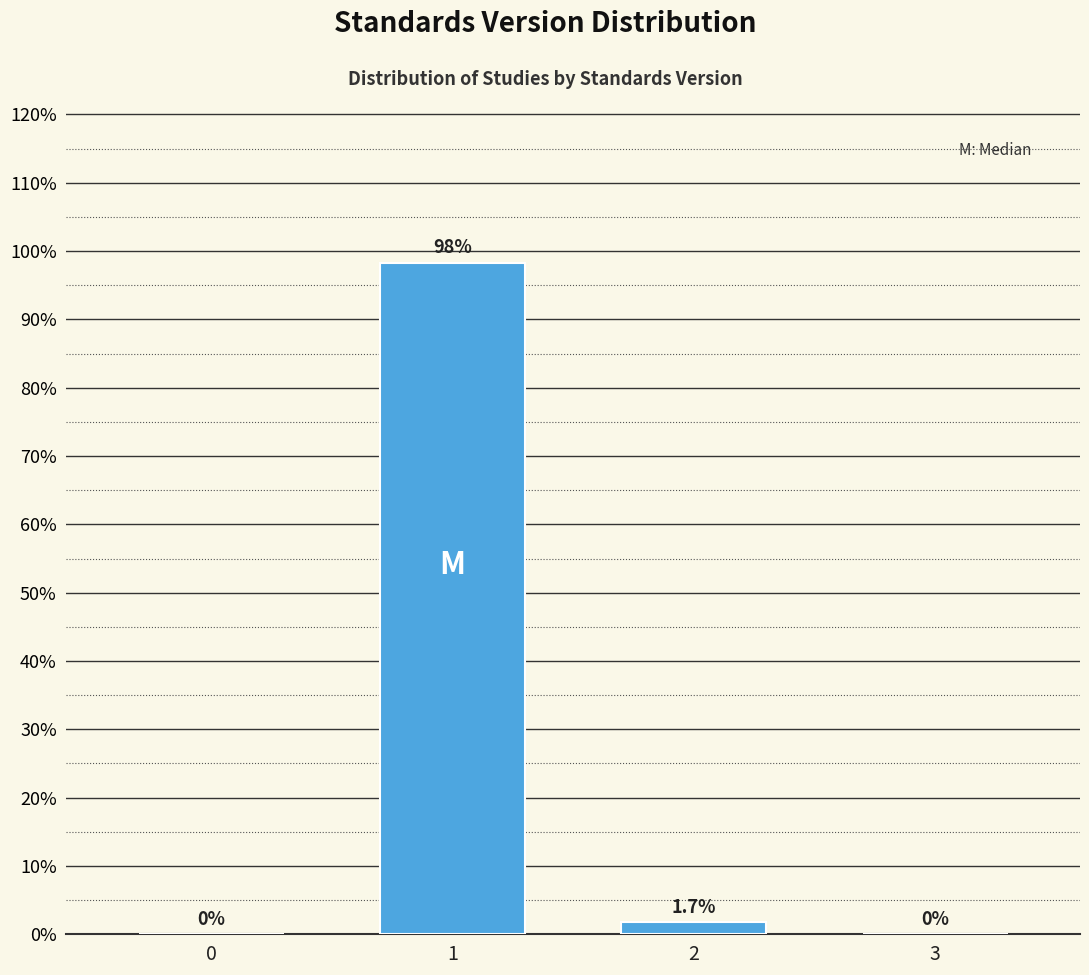

Reading left to right, extract all data points from this chart.

0=0.0	1=98.3	2=1.7	3=0.0